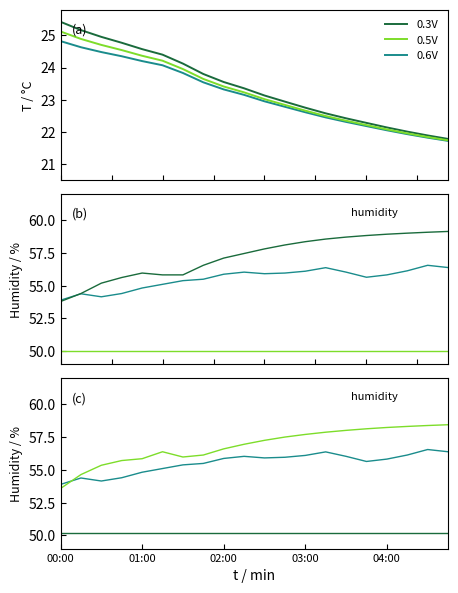

Count the number of categories in the chart.

20